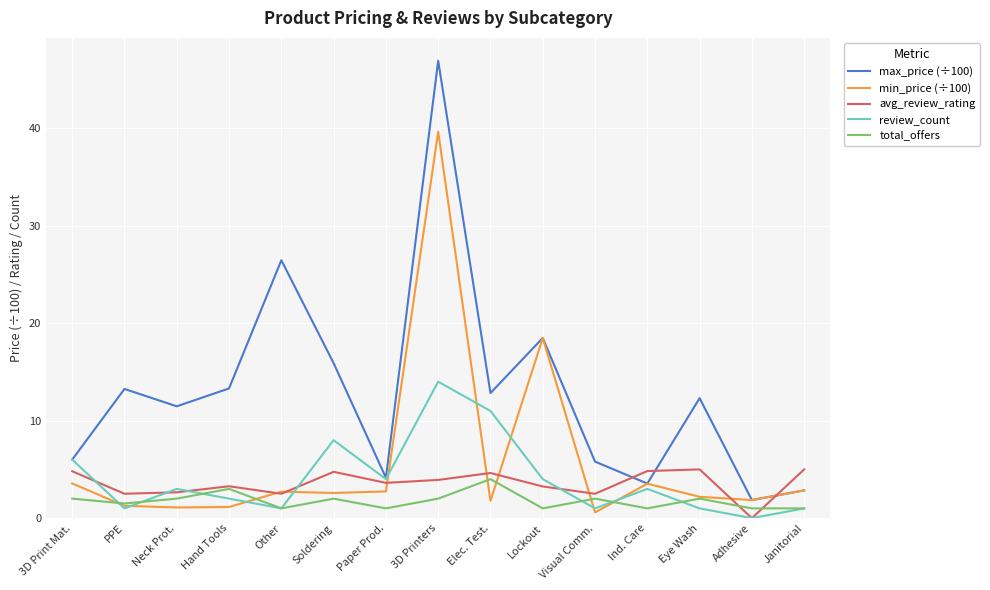

True or false: max_price (÷100) has a value of 6.0 at Paper Prod..

False